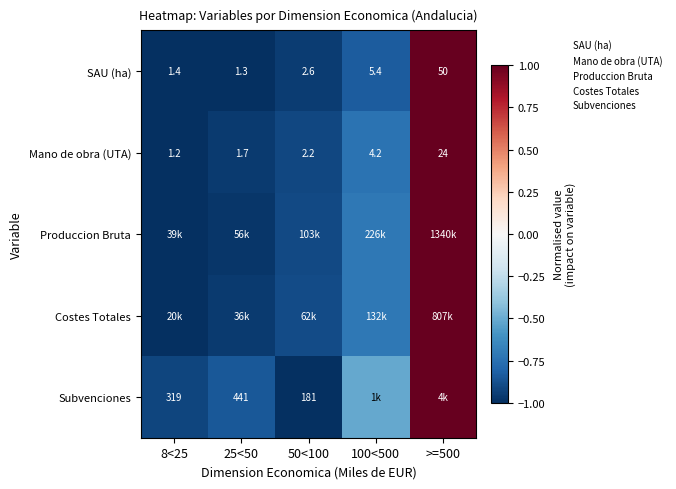

True or false: Subvenciones has a value of -1.3 at 25<50.

False